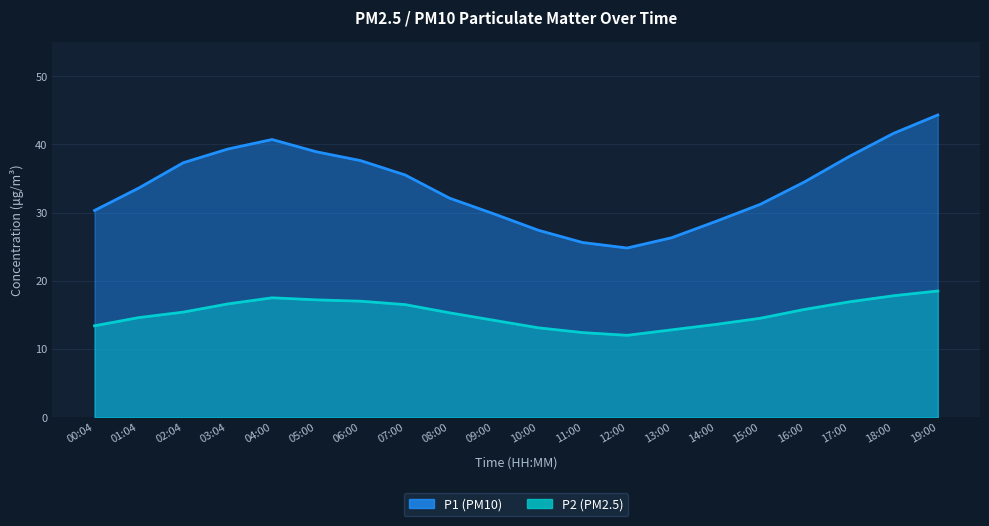

The P1 series shows 69.0 at 19:00. True or false?

False